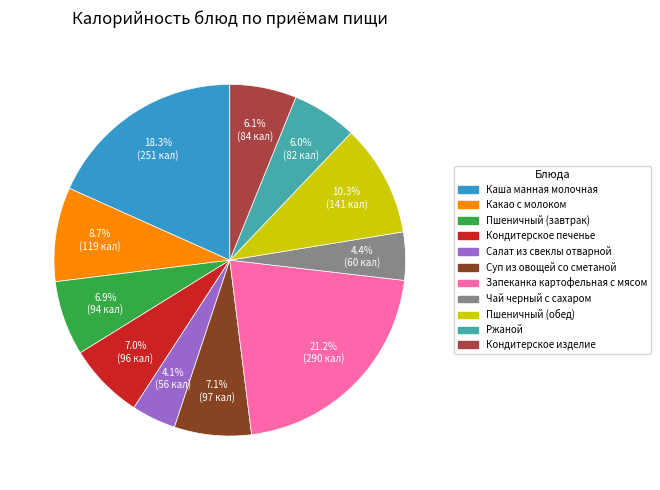

Is it true that Кондитерское изделие is 17% of the pie?

False